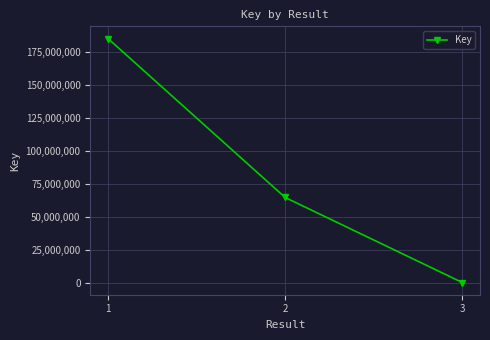

How many values are between 7936 and 185192275?

3